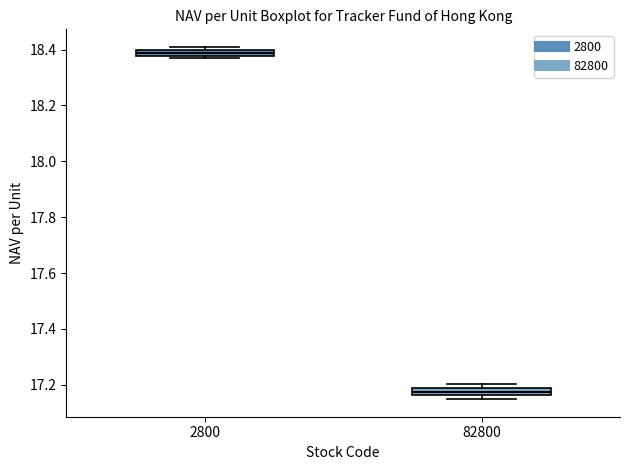

Where is the upper edge of the box at x = 2800 on the y-axis? The values are not printed on the chart, so give them approximately, as read against the axis.

18.40